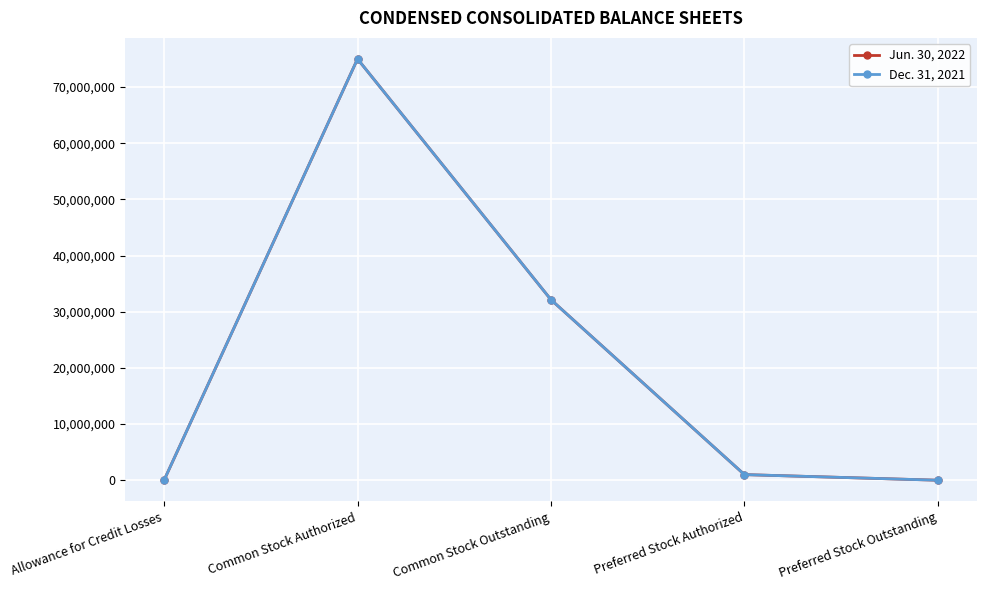

True or false: Jun. 30, 2022 has more than 1 points higher than both neighbors.

False